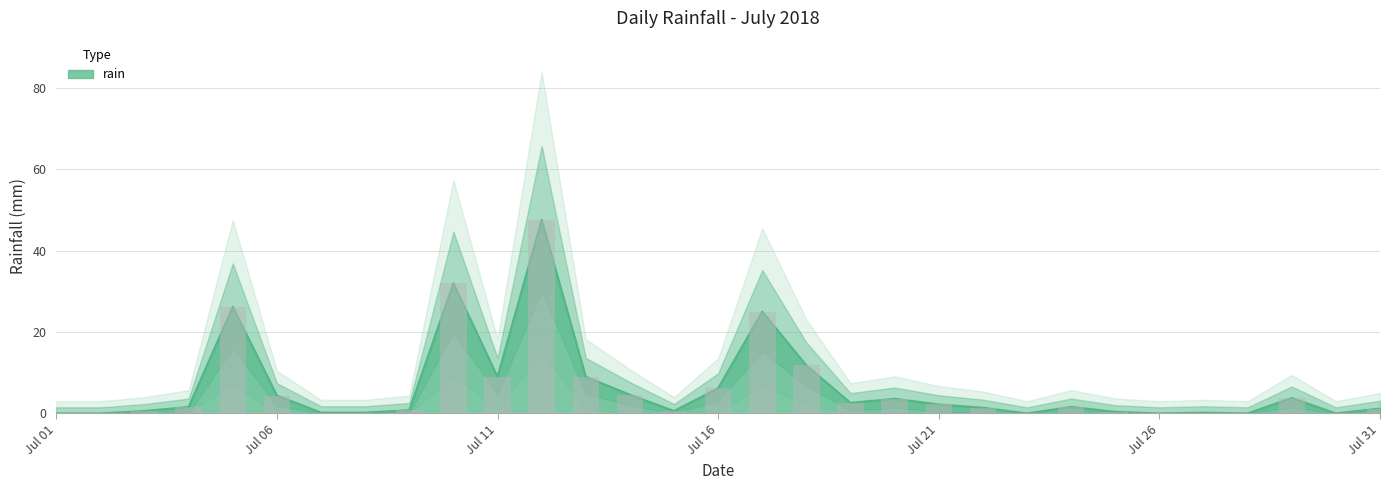

Between 2018-07-16 and 2018-07-18, which is larger?

2018-07-18